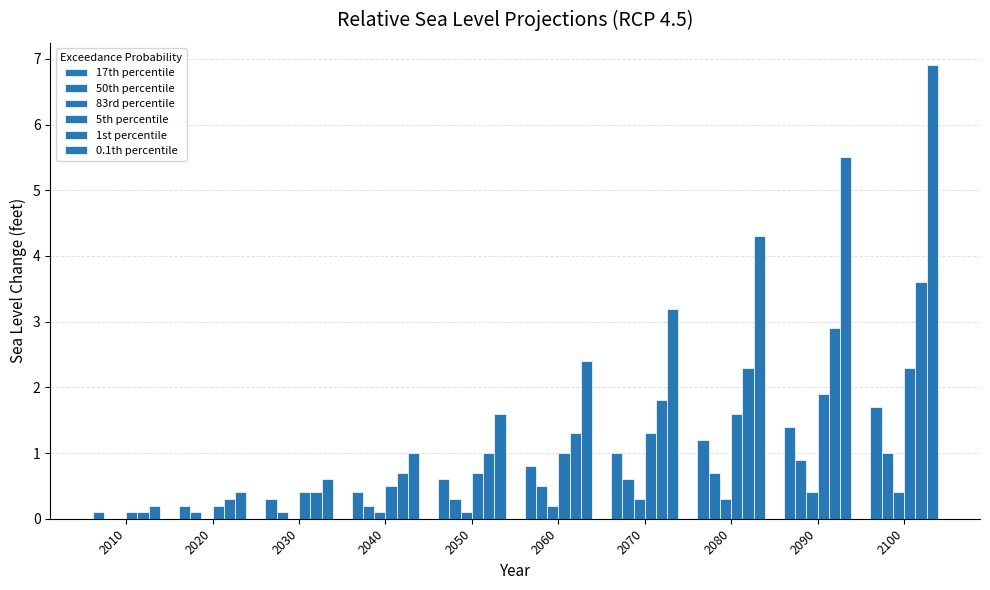

At which label is 17th percentile closest to 0?

2010